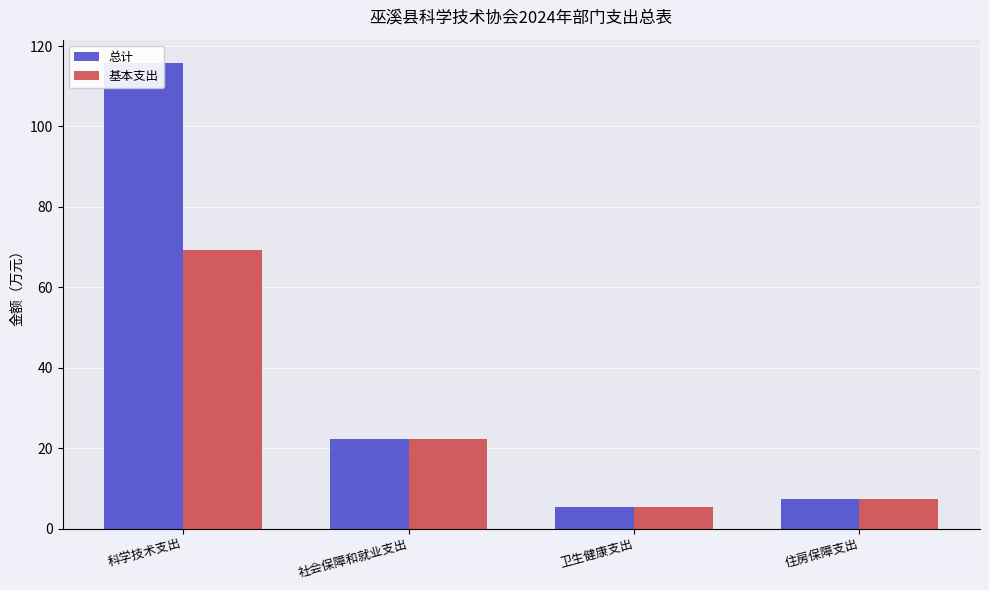

True or false: 基本支出 has a value of 7.7 at 社会保障和就业支出.

False